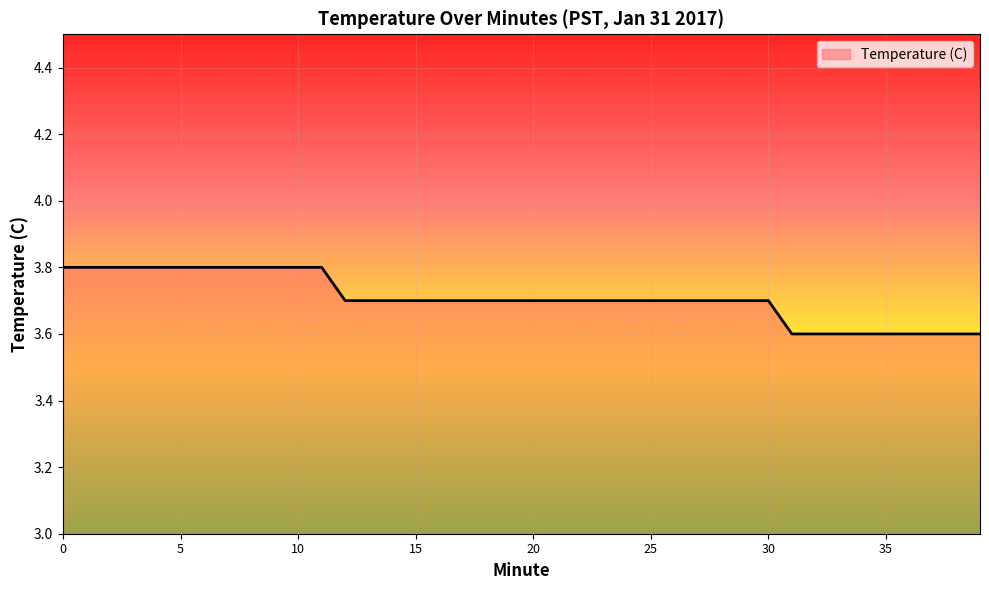

Reading right to left, list all the values displayed in this chart.

3.6	3.6	3.6	3.6	3.6	3.6	3.6	3.6	3.6	3.7	3.7	3.7	3.7	3.7	3.7	3.7	3.7	3.7	3.7	3.7	3.7	3.7	3.7	3.7	3.7	3.7	3.7	3.7	3.8	3.8	3.8	3.8	3.8	3.8	3.8	3.8	3.8	3.8	3.8	3.8